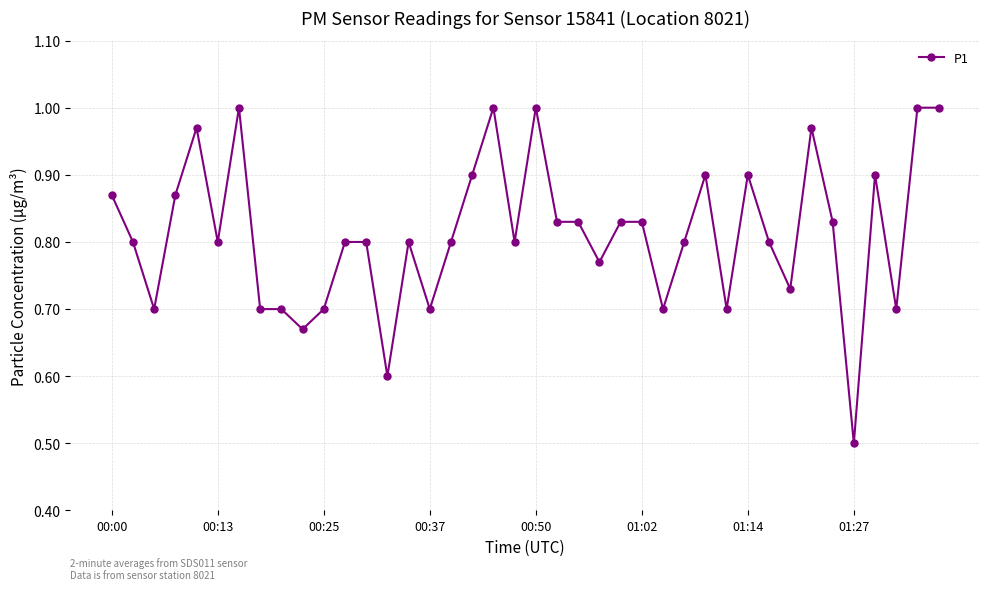

What is the difference between the maximum and minimum values?

0.5